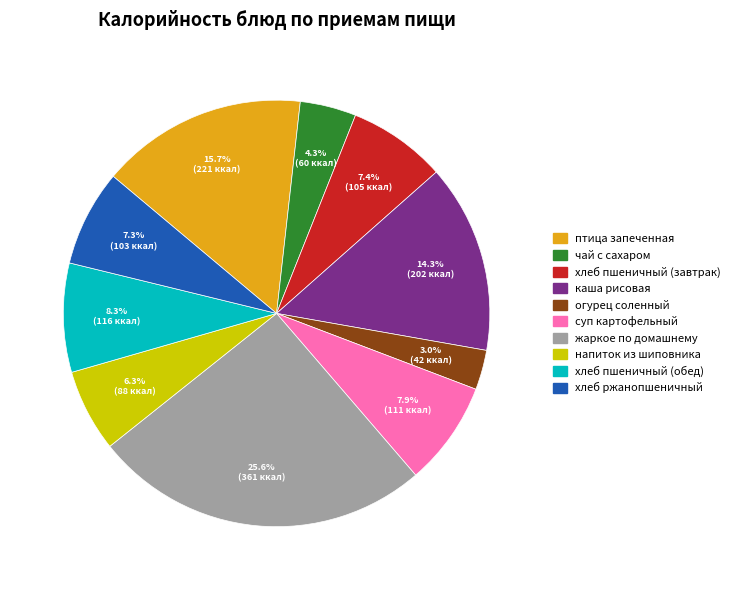

To the nearest percent, what percentage of the pie is хлеб ржанопшеничный?

7%